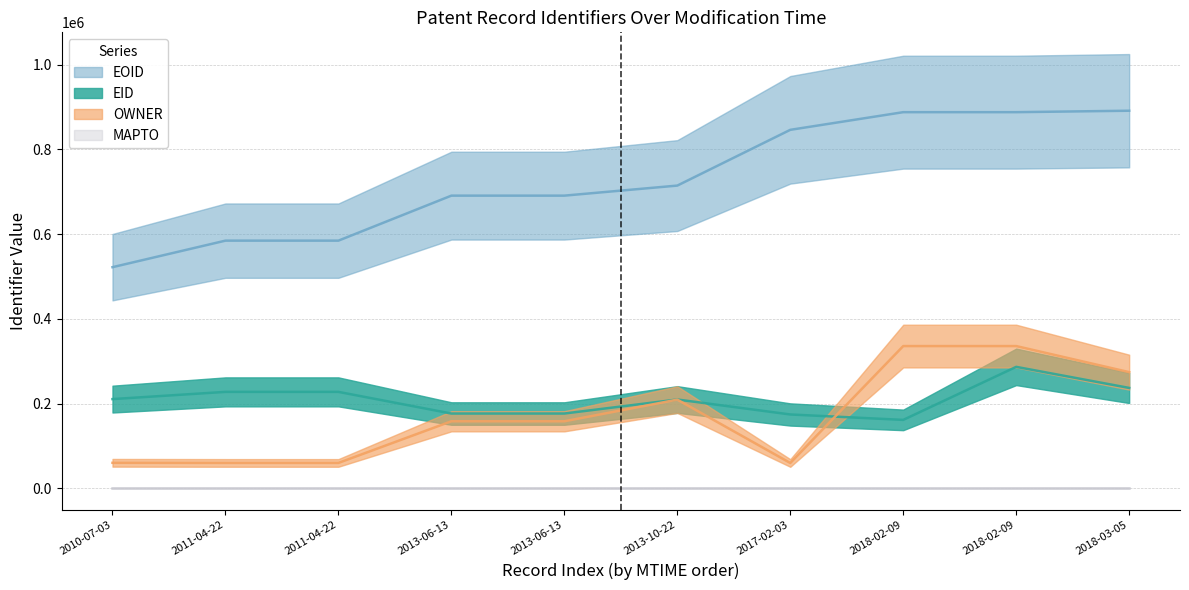

How many series are shown in this chart?

4